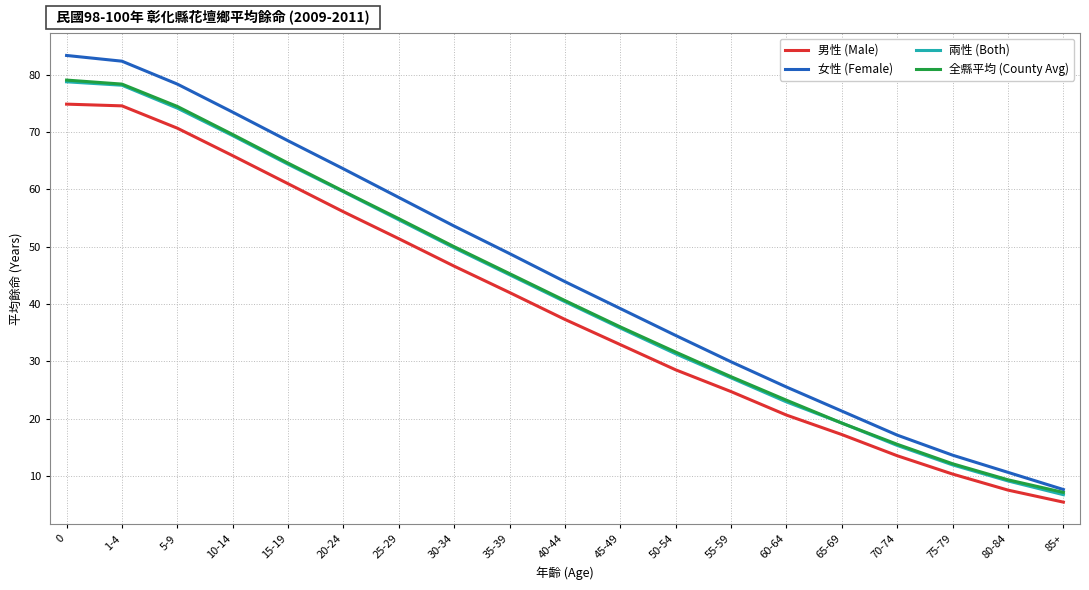

True or false: 男性 (Male) has more than 2 points higher than both neighbors.

False